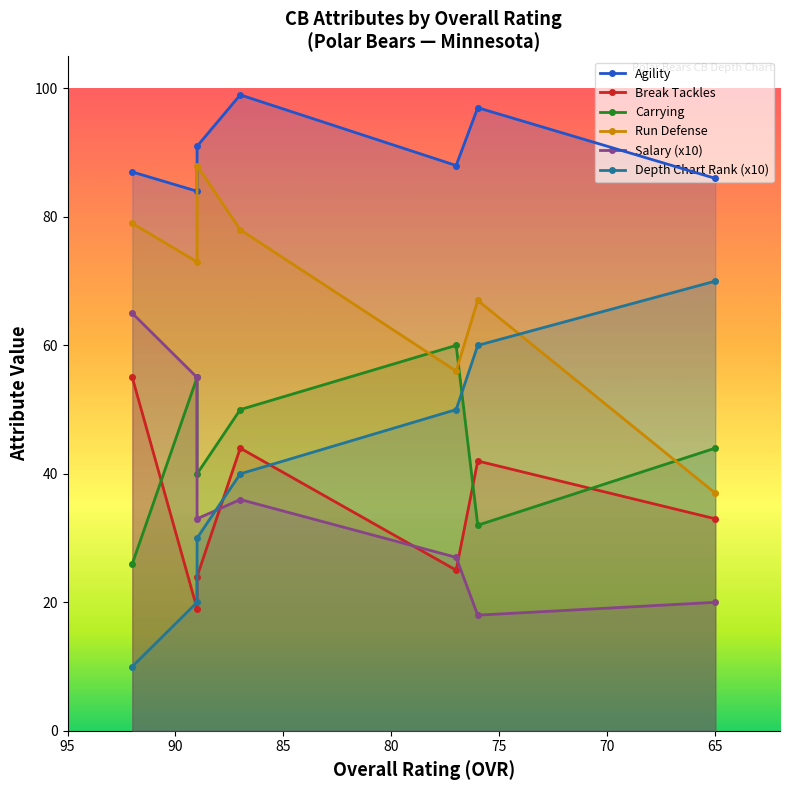

What is the difference between the highest and lowest values at 65?

66